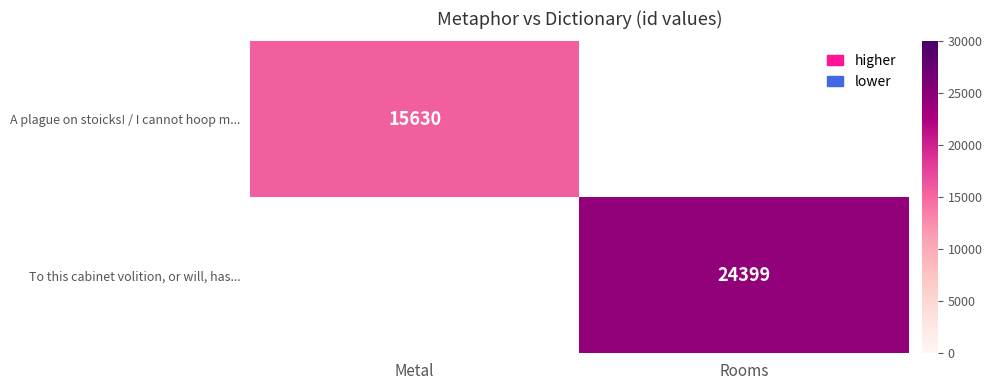

The value of To this cabinet volition, or will, has... at Rooms is 24399. True or false?

True